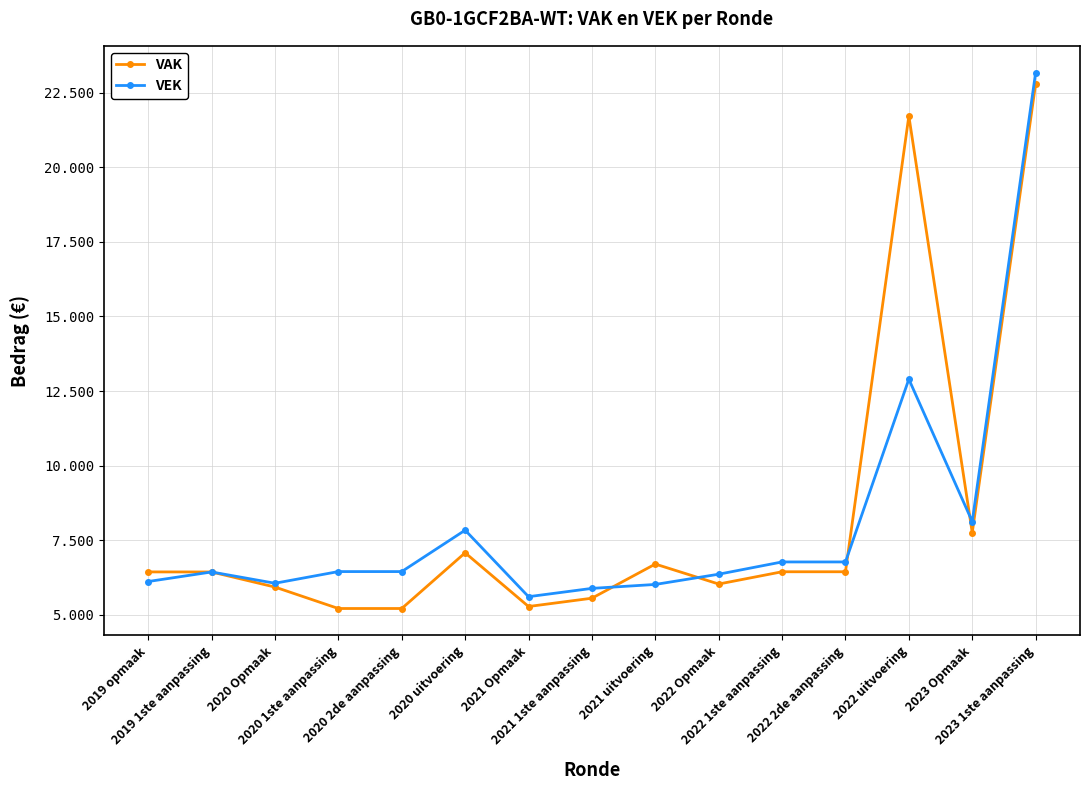

What is the average value of the VEK series?

8065